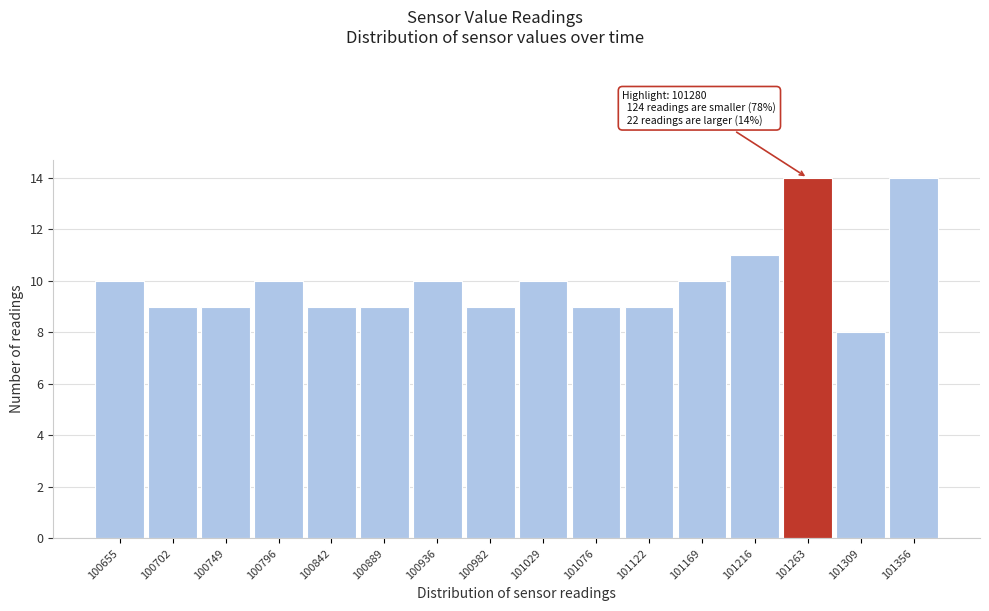

Reading right to left, extract all data points from this chart.

14	8	14	11	10	9	9	10	9	10	9	9	10	9	9	10